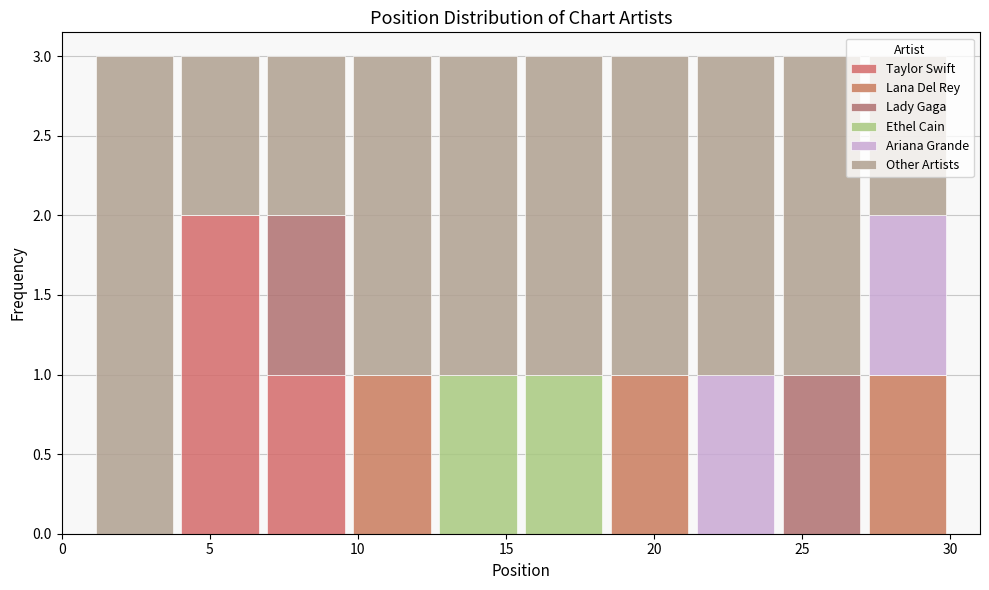

What is the total height of the stacked bar covering 9.7 to 12.6 on the x-axis? Neither the bar edges nor the heights are printed on the chart, so give them approximately, as read against the axes.

3